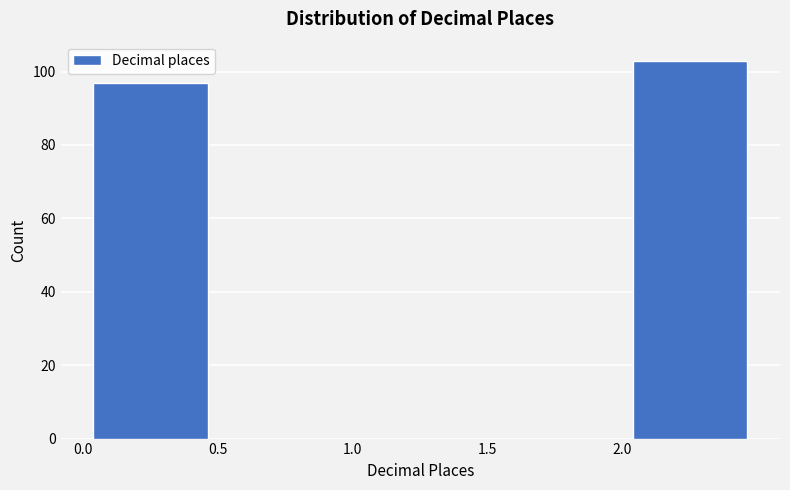

Reading left to right, list every bar in this chart as the range it spans on the x-axis followed by its height. The values are not printed on the chart, so give them approximately, as read against the axis.

0.0 to 0.5: 98
0.5 to 1.0: 0
1.0 to 1.5: 0
1.5 to 2.0: 0
2.0 to 2.5: 104